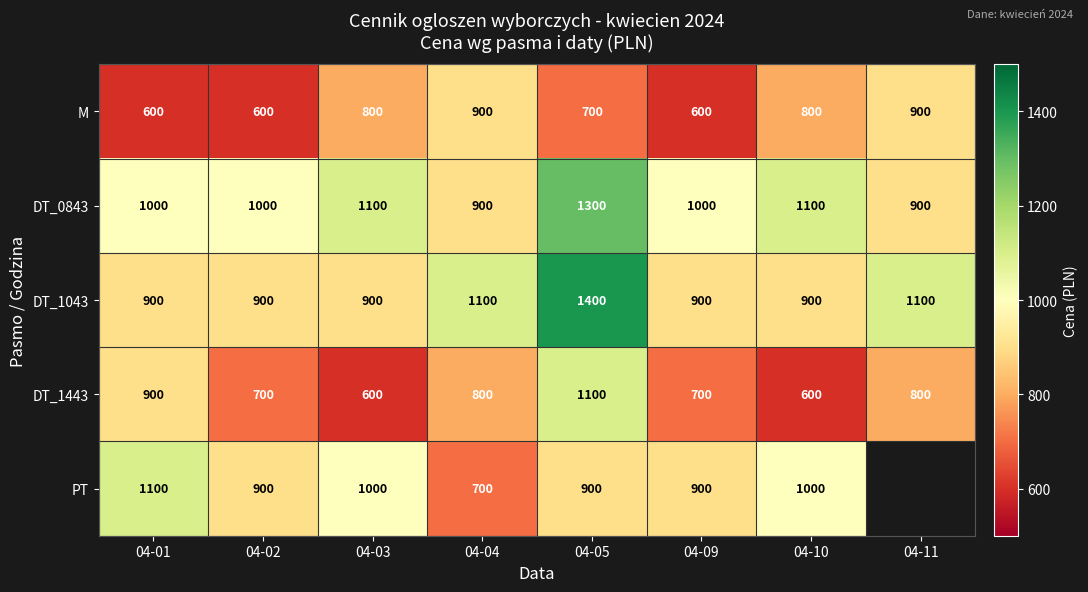

Is it true that PT equals 1201.1 at 04-04?

False